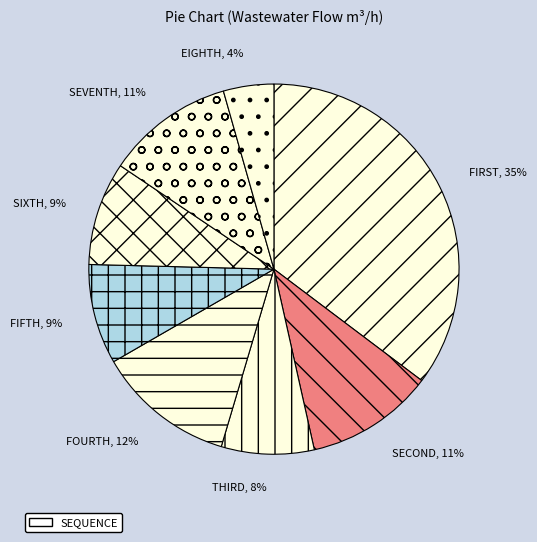

To the nearest percent, what percentage of the pie is SEVENTH?

11%